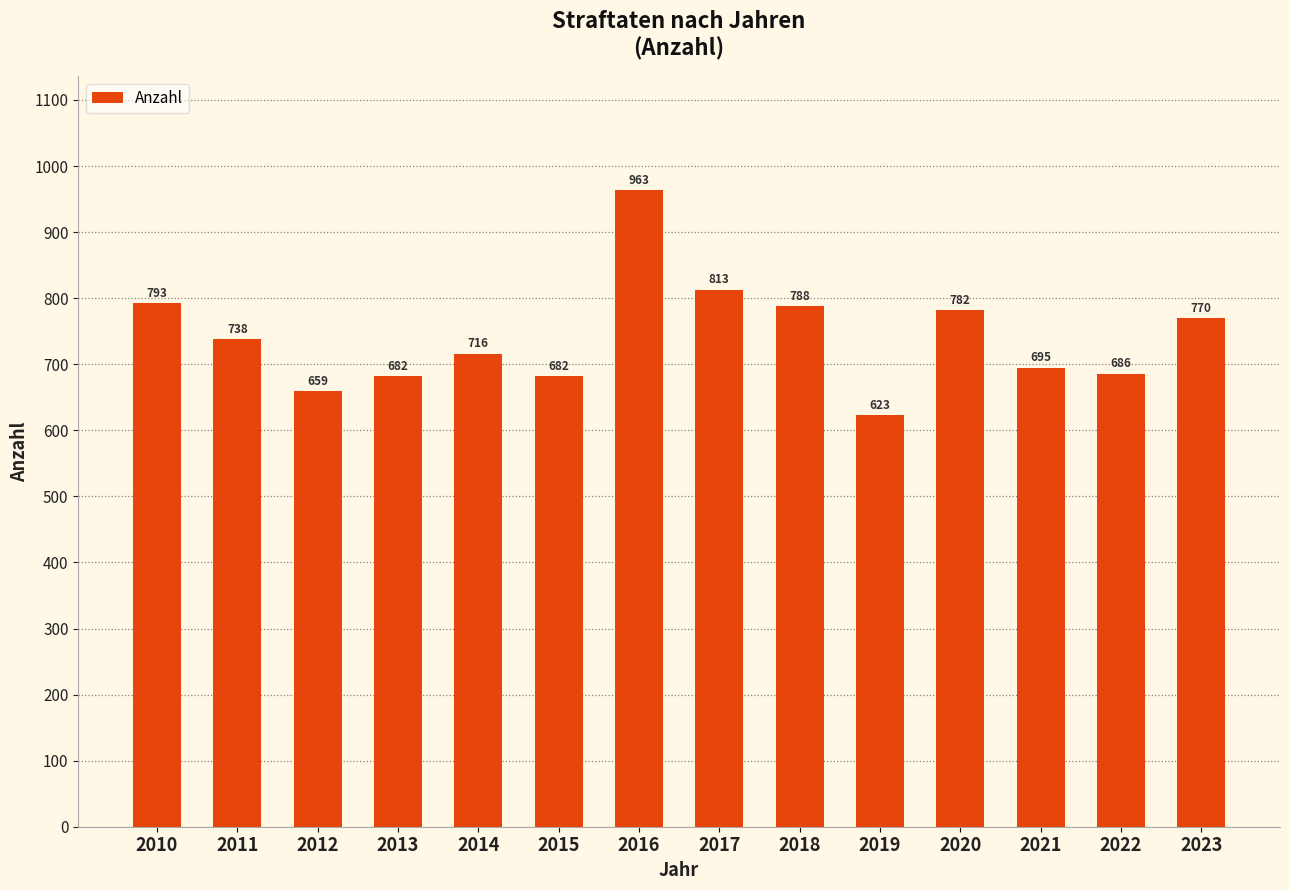

Approximately how many times larger is the value at 2013 compared to 2018?

0.9